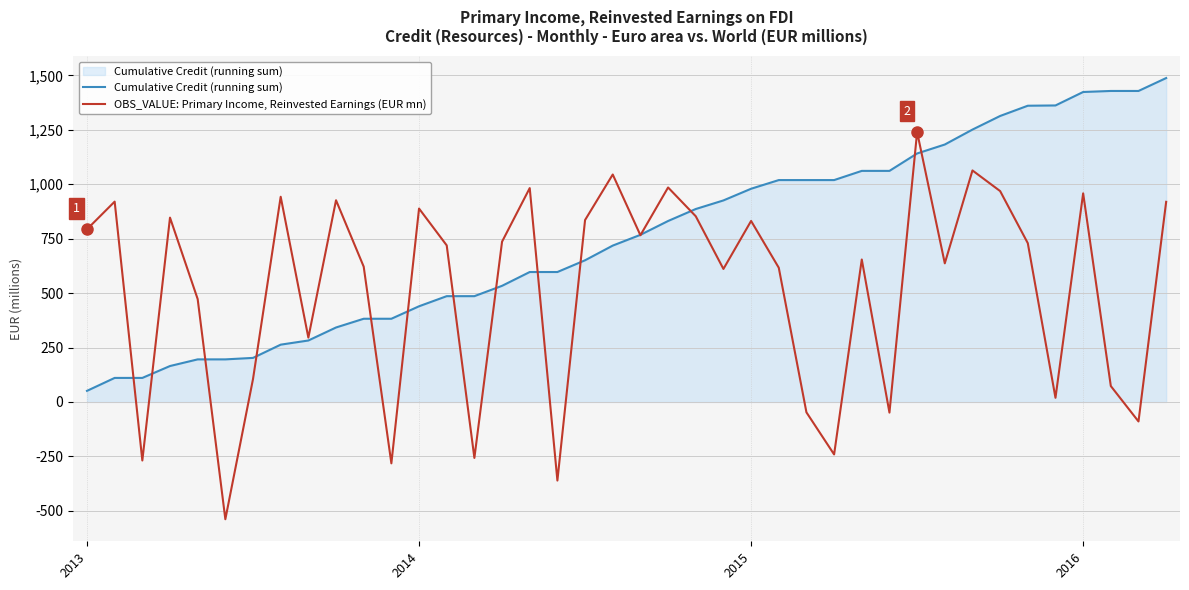

Which series has the largest range (max minus min)?

OBS_VALUE: Primary Income, Reinvested Earnings (EUR mn)